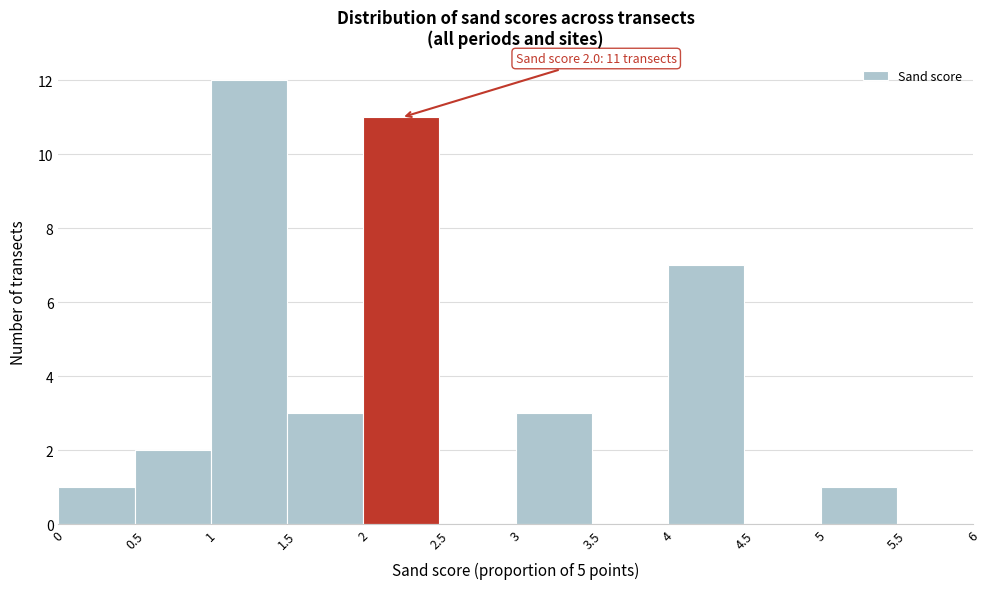

Over which range of the x-axis is the bar tallest?

1 to 1.5